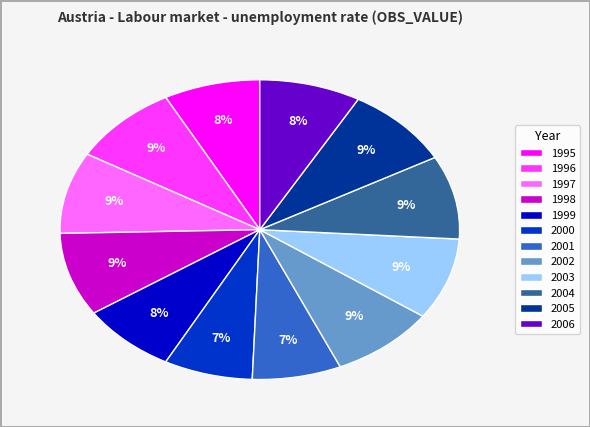

To the nearest percent, what portion does 2002 represent?

9%